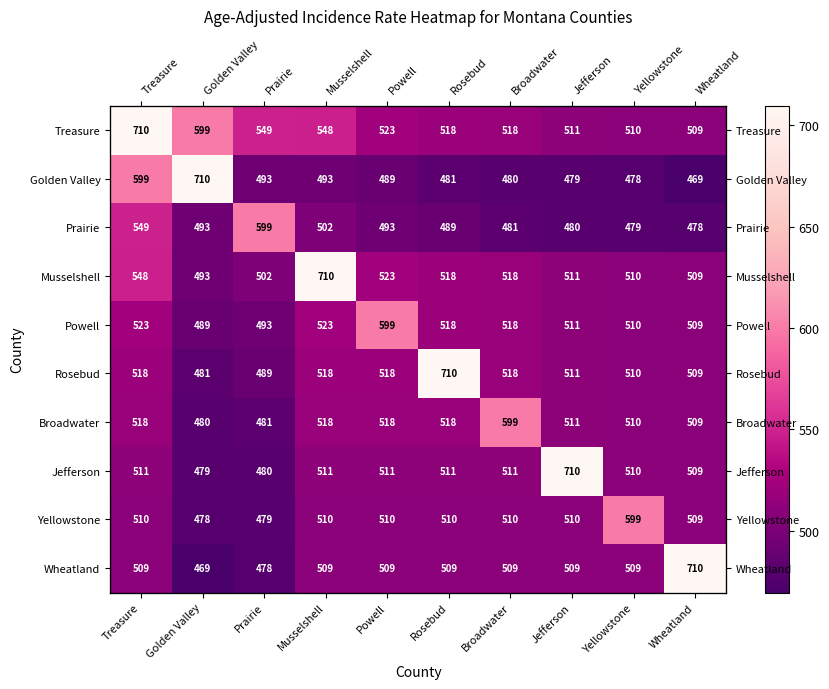

How many series are shown in this chart?

10